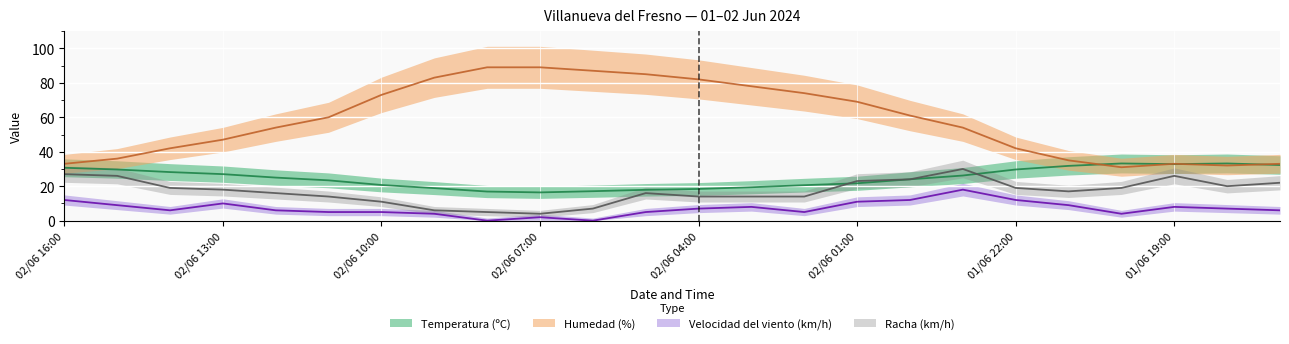

What is the sum of all Velocidad del viento (km/h) values?

171.0